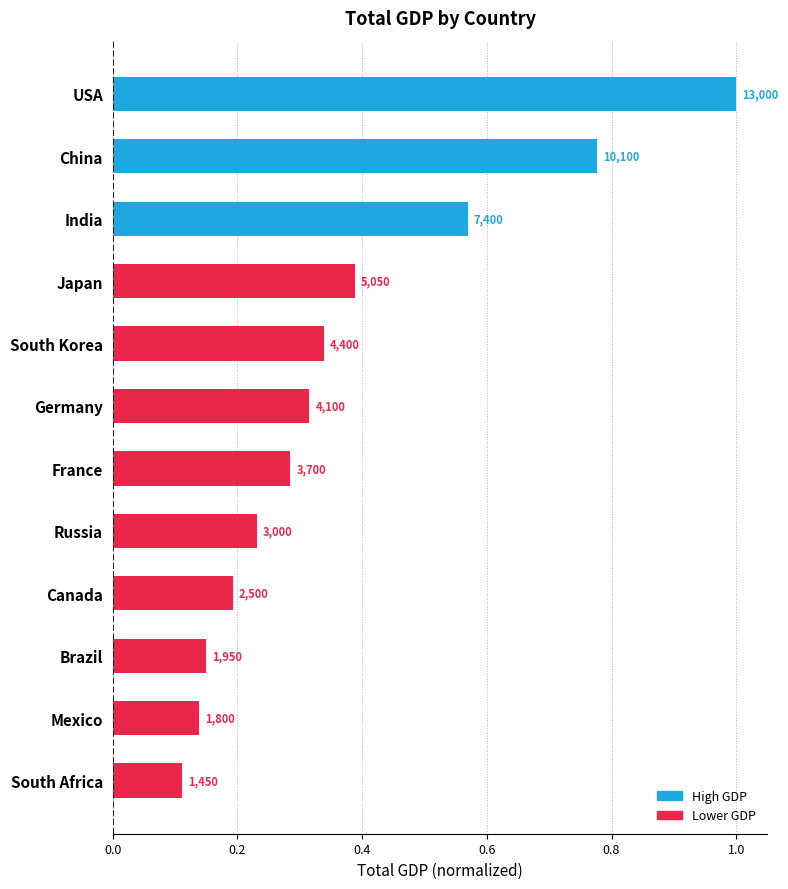

Are the bars horizontal?

Yes